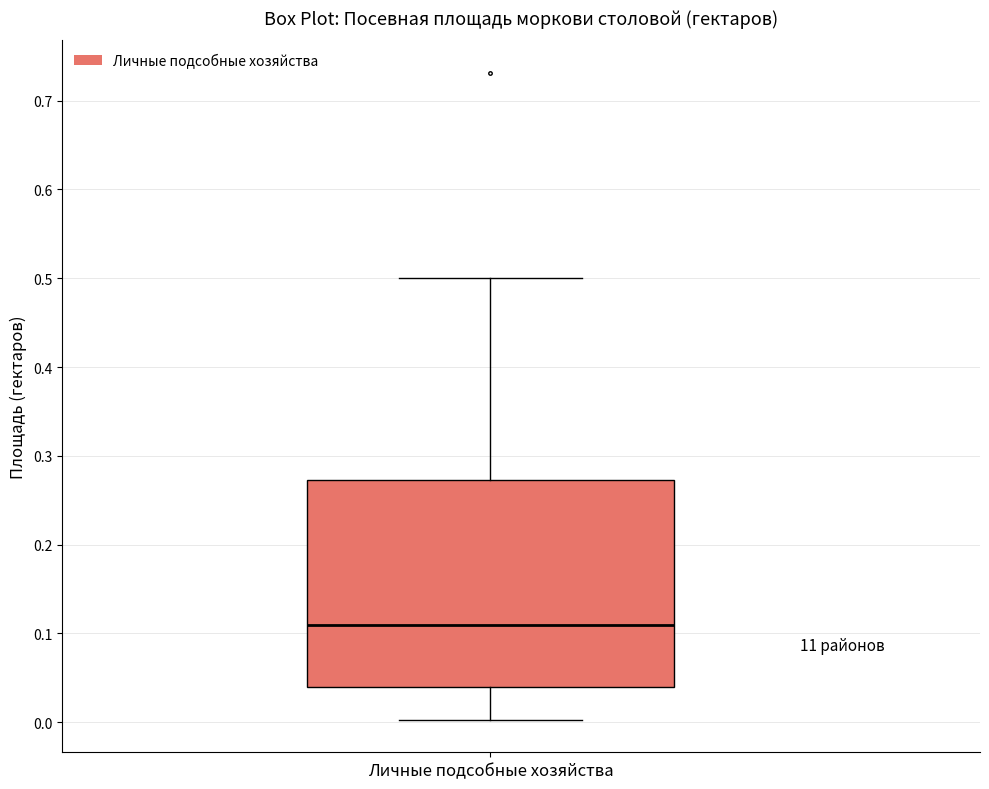

Where does the median line of the box for Личные подсобные хозяйства sit on the y-axis? The values are not printed on the chart, so give them approximately, as read against the axis.

0.11